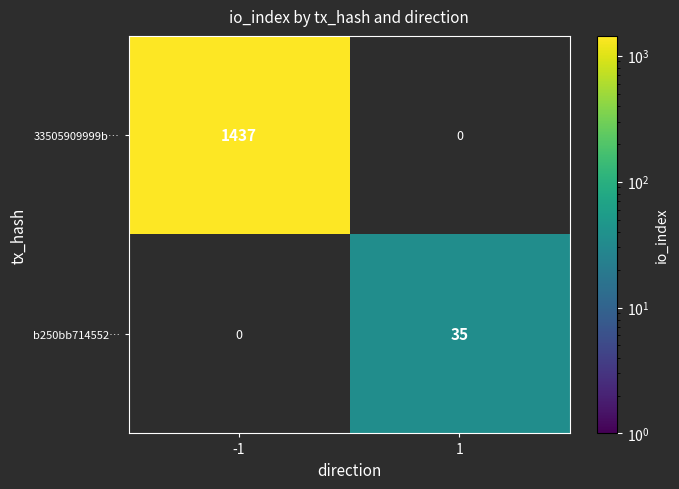

How many distinct data groups are displayed?

2